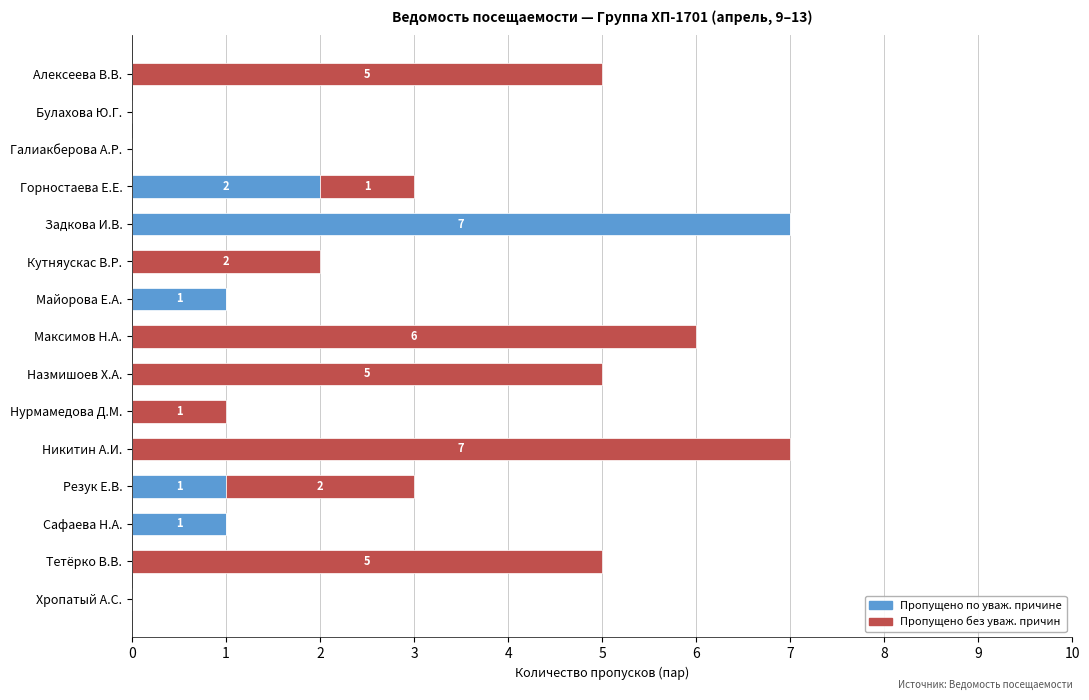

True or false: Пропущено по уваж. причине has a value of 1 at Резук Е.В..

True